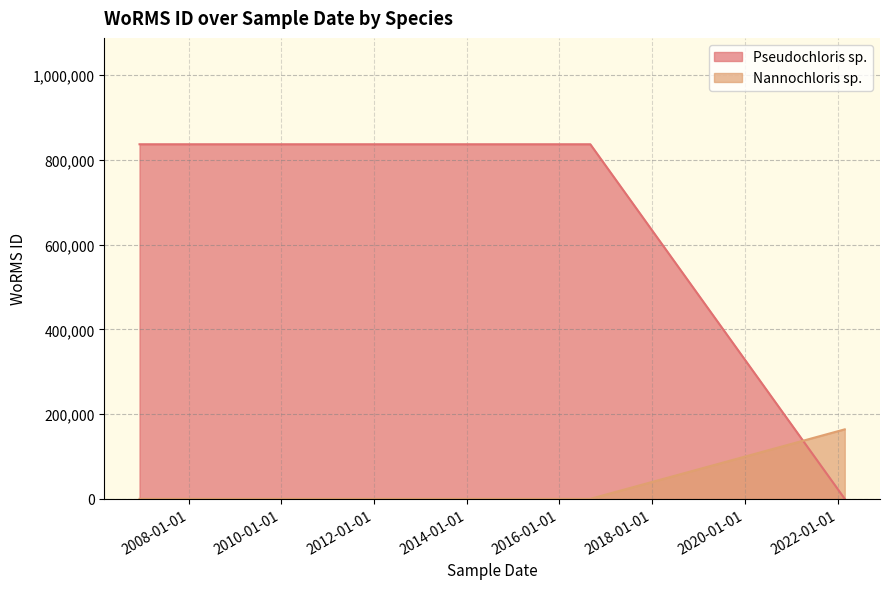

What is the average value of the Pseudochloris sp. series?

557711